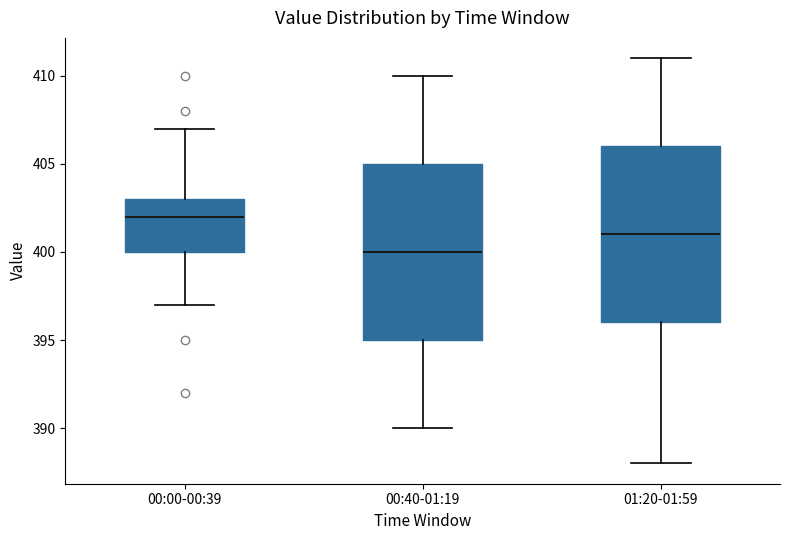

Reading left to right, transcribe this box plot: for each box, give where its median line is, the range the box spans, and where its two whiskers end, as read against the y-axis. The values are not printed on the chart, so give them approximately, as read against the axis.

00:00-00:39: median 402, box 400 to 403, whiskers 397 to 407
00:40-01:19: median 400, box 395 to 405, whiskers 390 to 410
01:20-01:59: median 401, box 396 to 406, whiskers 388 to 411